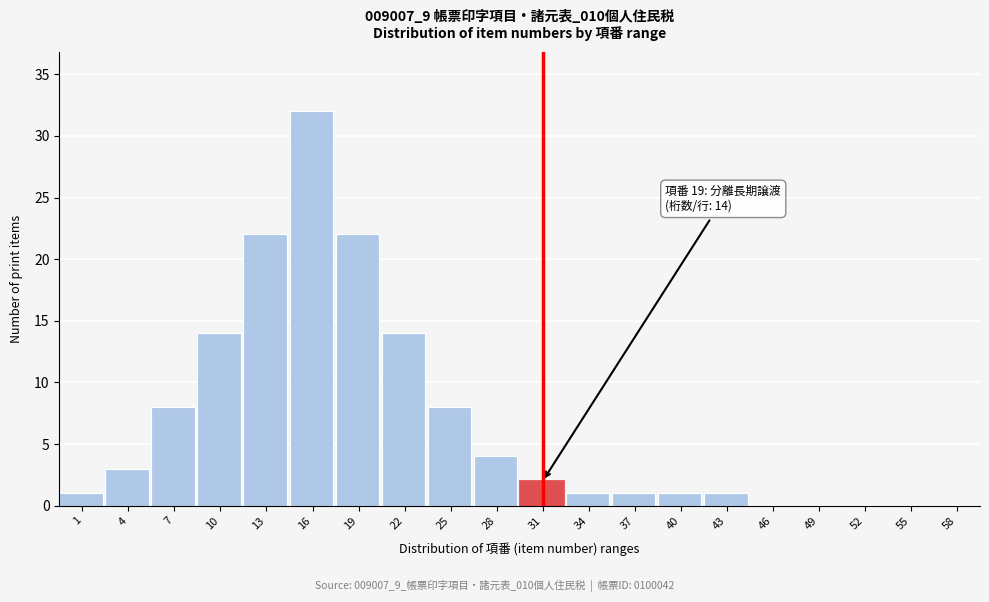

Reading right to left, list all the values displayed in this chart.

58=0	55=0	52=0	49=0	46=0	43=1	40=1	37=1	34=1	31=2	28=4	25=8	22=14	19=22	16=32	13=22	10=14	7=8	4=3	1=1